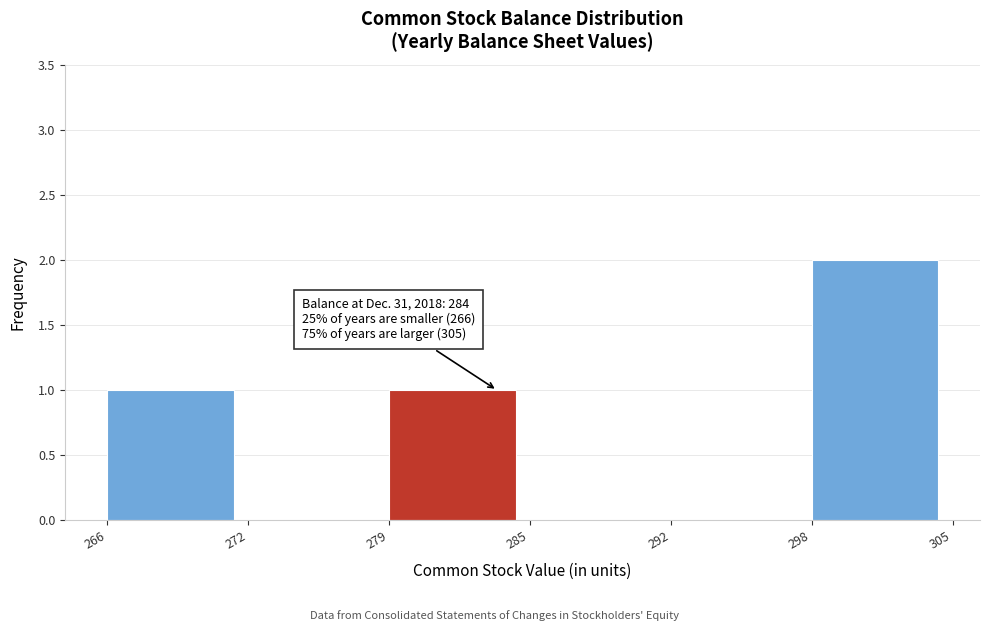

Reading right to left, what are all the values shown in this chart?

298=2	292=0	285=0	279=1	272=0	266=1